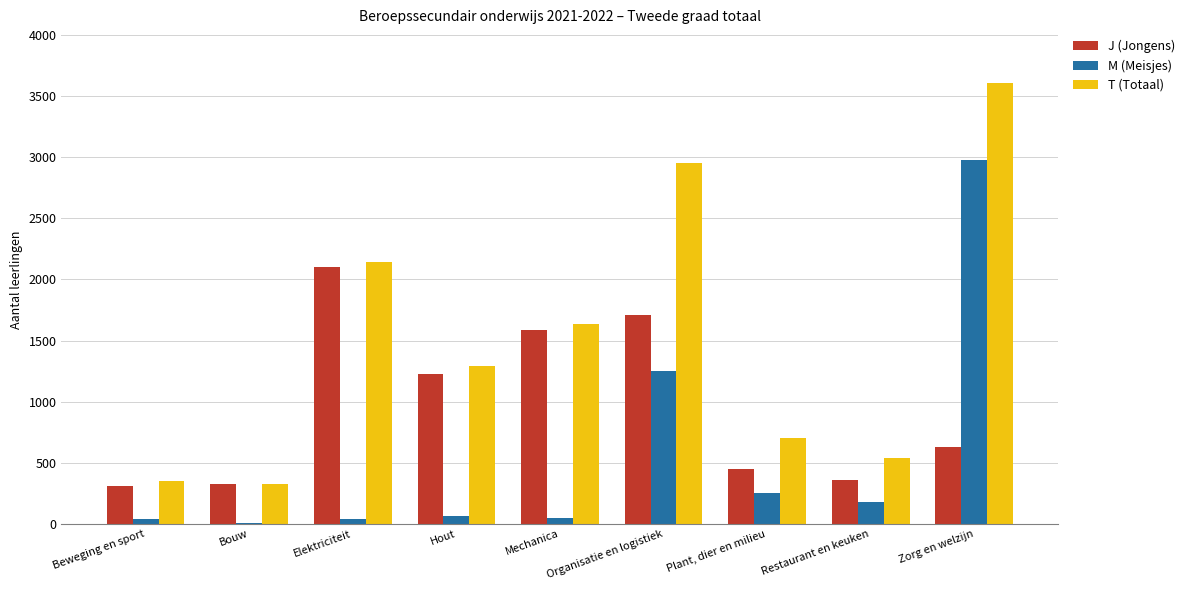

At which label is T (Totaal) closest to 1967?

Elektriciteit